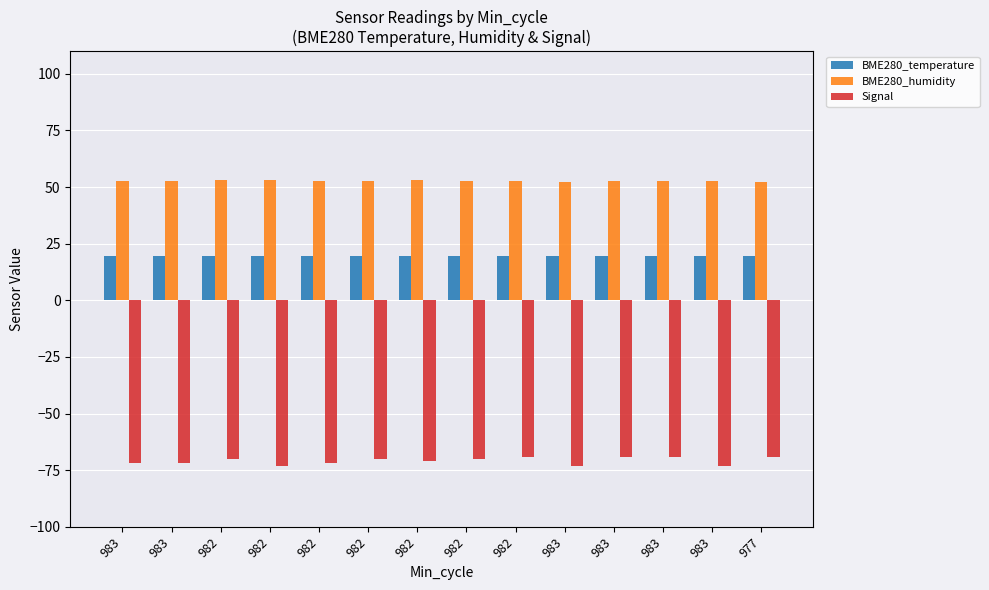

Which category has the lowest value across all series?

982